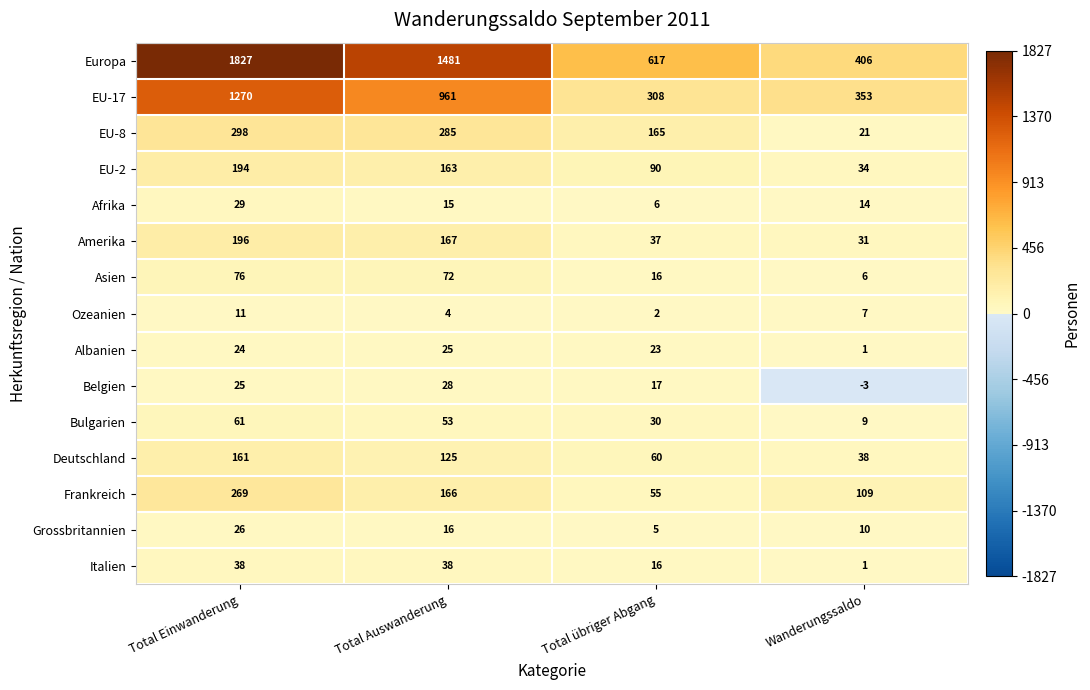

What is the difference between the Deutschland values at Total Einwanderung and Wanderungssaldo?

123